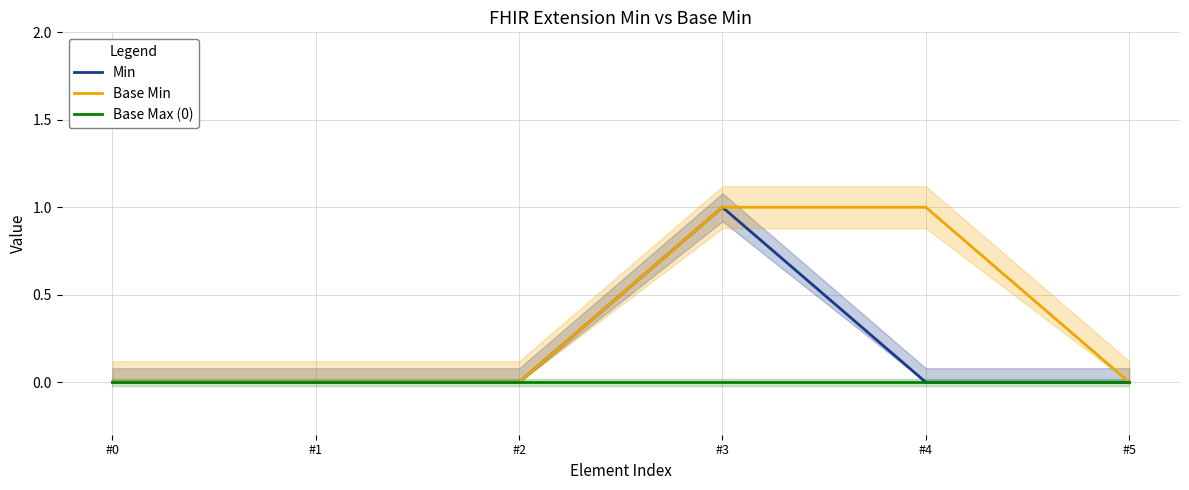

At which category is the sum across all series the highest?

#3